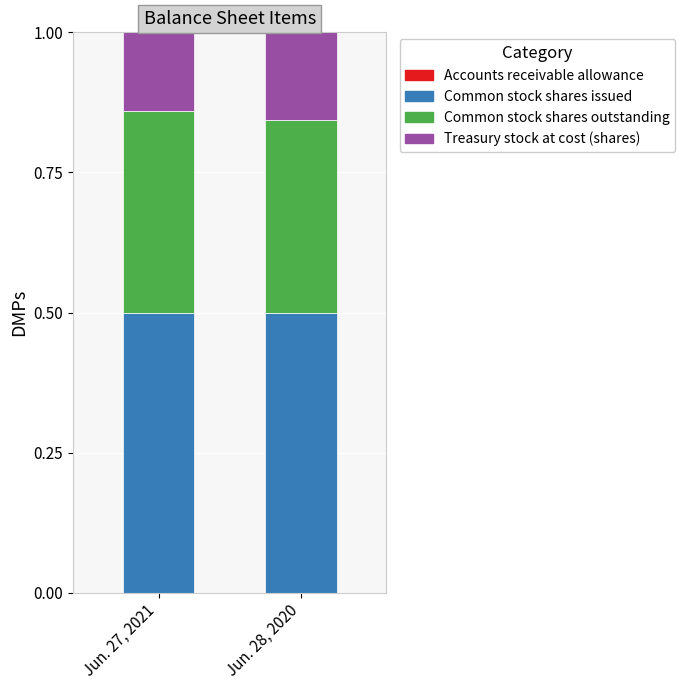

Read the Common stock shares outstanding value at Jun. 27, 2021.

0.4